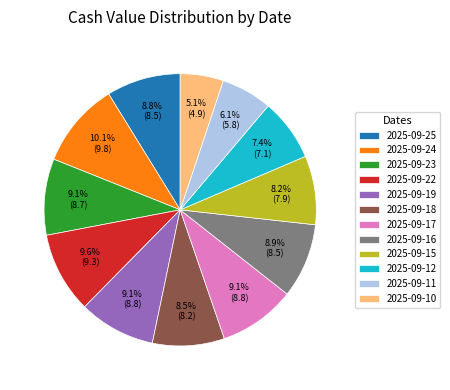

Which category has the smallest portion of the pie?

2025-09-10